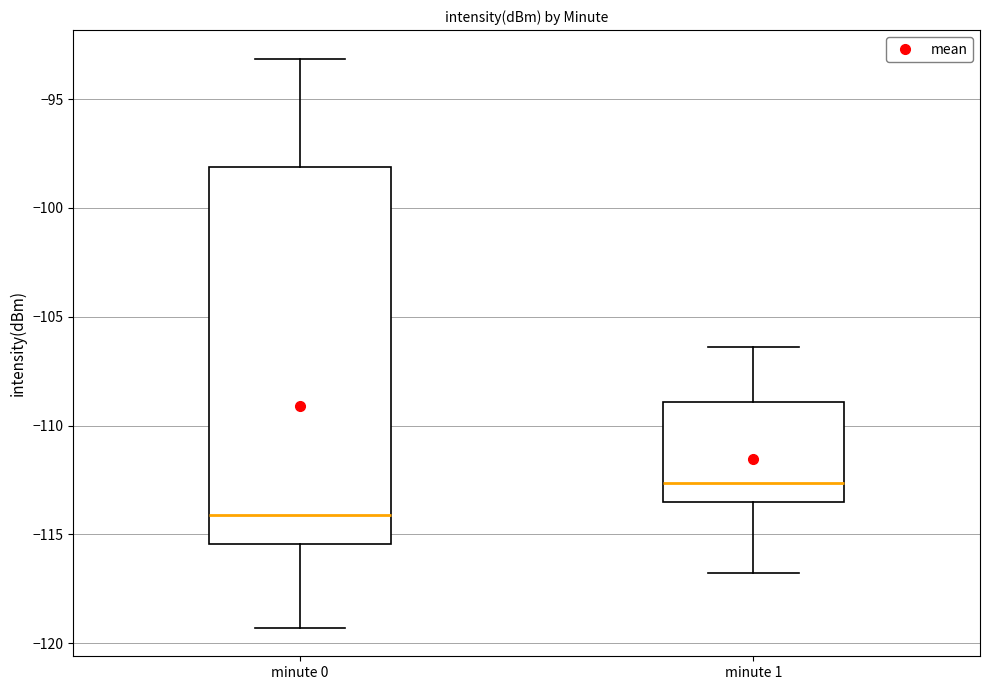

Comparing the boxes themselves (not the whiskers), which one is the tallest?

minute 0